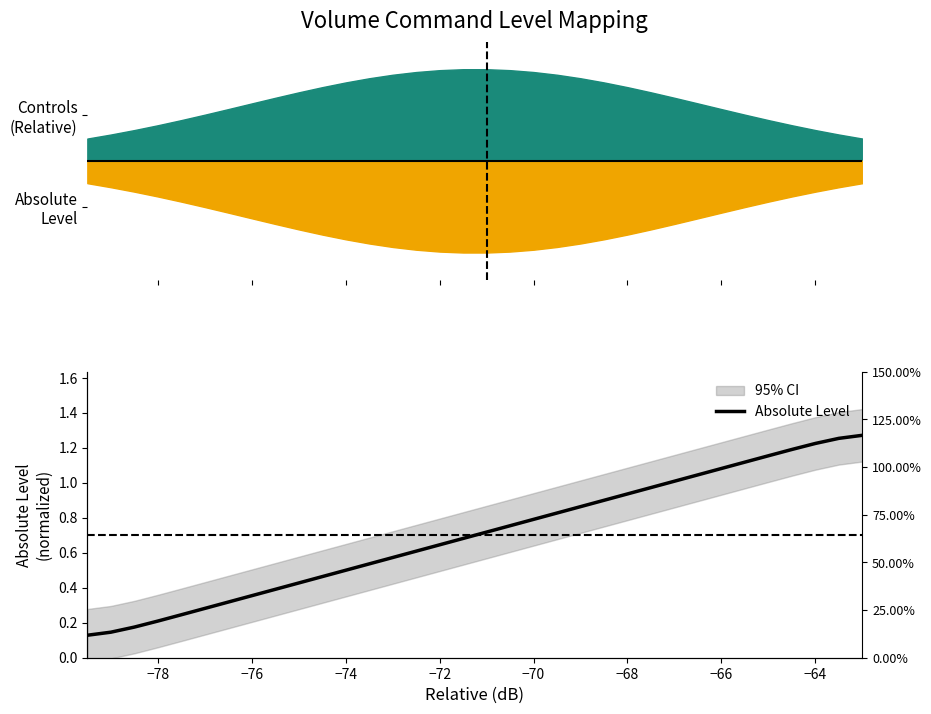

Reading right to left, what are all the values shown in this chart?

1.3	1.3	1.2	1.2	1.2	1.1	1.1	1.0	1.0	1.0	0.9	0.9	0.9	0.8	0.8	0.8	0.7	0.7	0.6	0.6	0.6	0.5	0.5	0.5	0.4	0.4	0.4	0.3	0.3	0.2	0.2	0.2	0.1	0.1